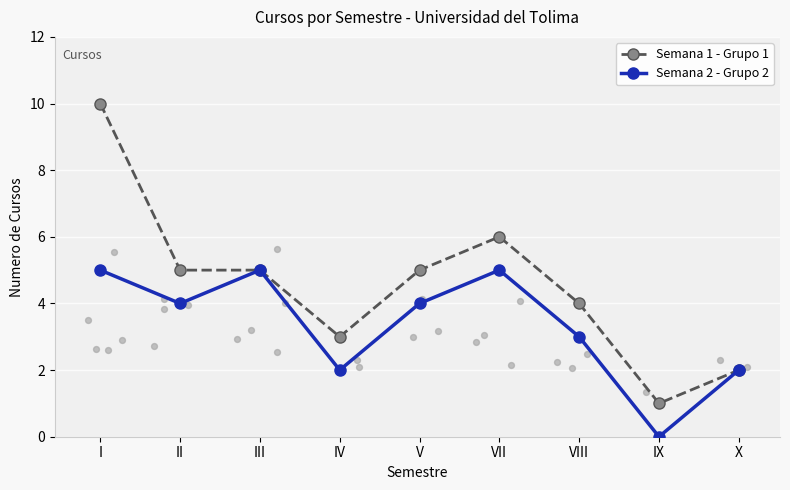

At how many categories does at least one series exceed 7?

1